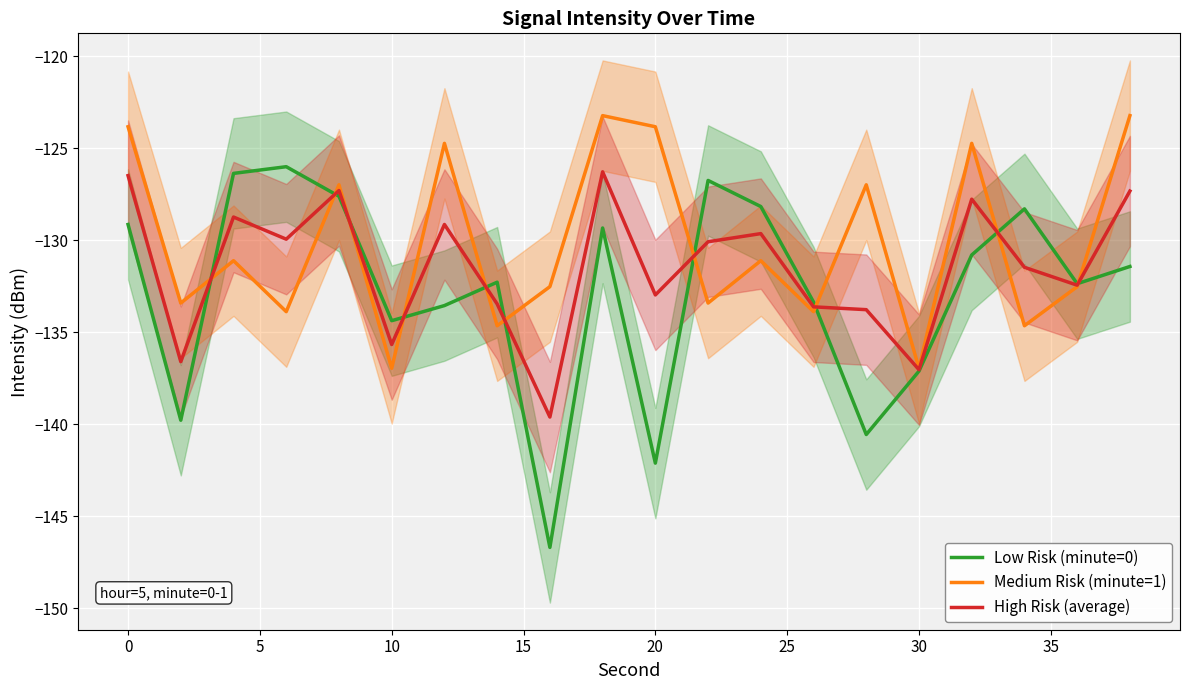

True or false: Low Risk (minute=0) and Medium Risk (minute=1) intersect in this chart.

True